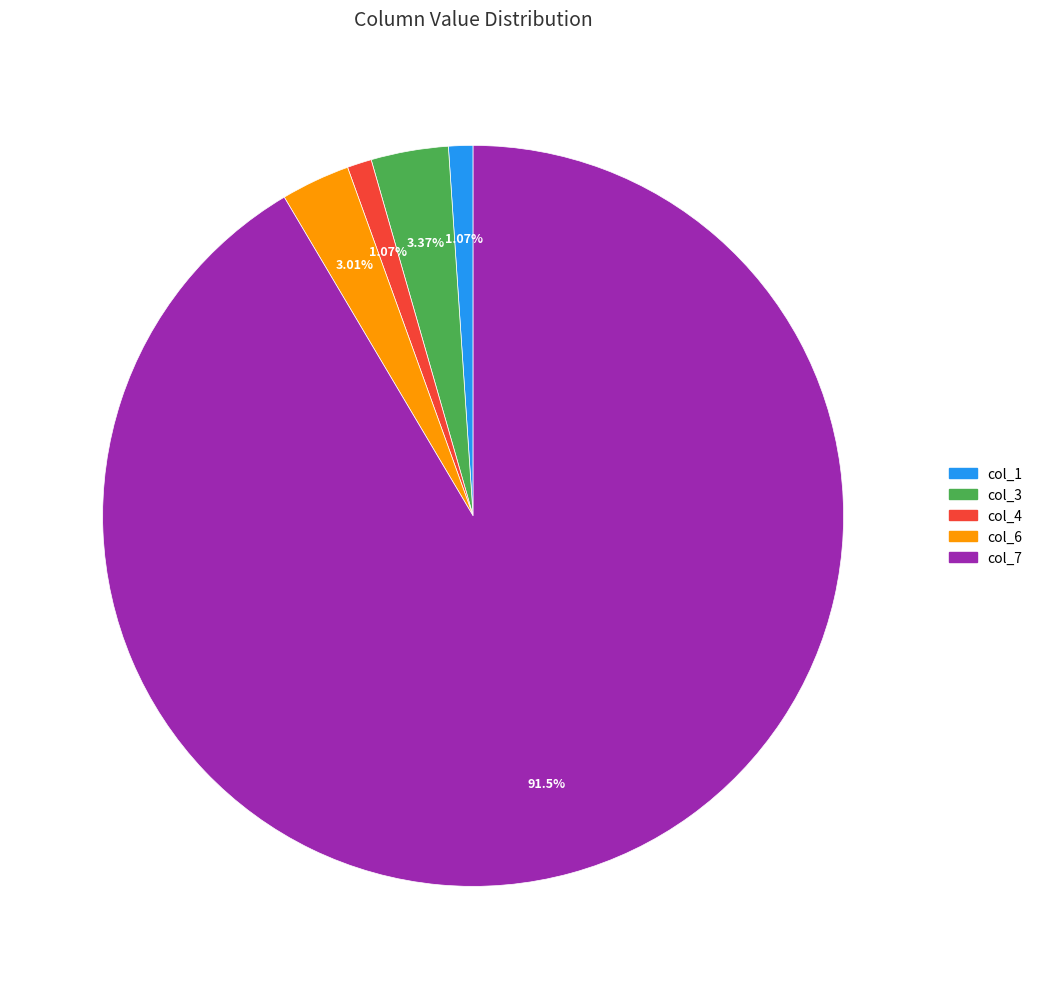

Is there a majority slice in this chart?

Yes